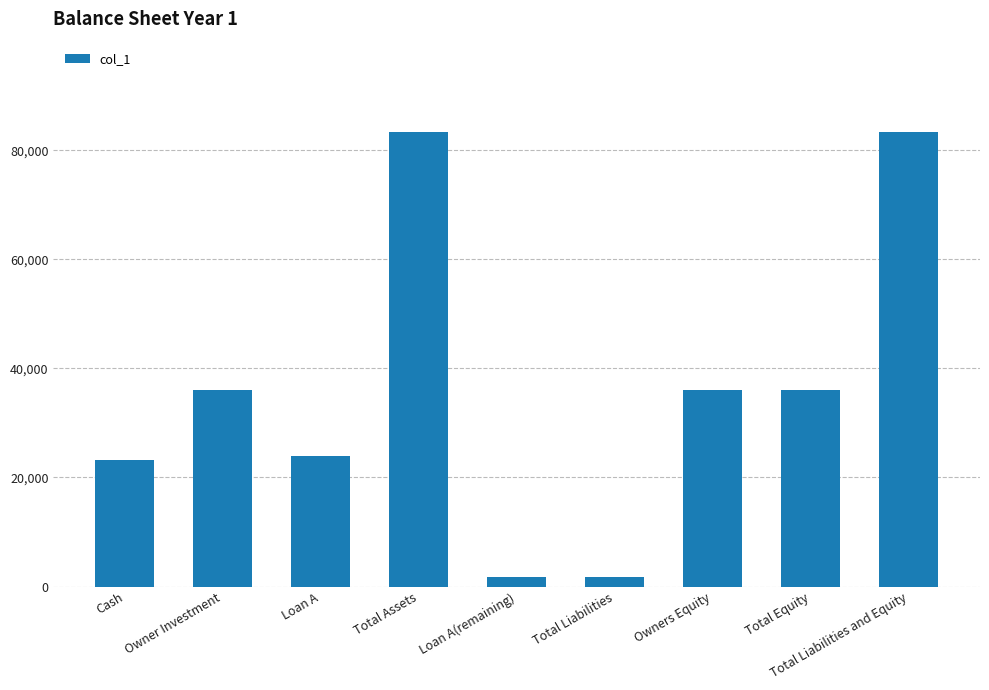

Reading left to right, transcribe all the data shown in this chart.

23250	36000	24000	83250	1800	1800	36000	36000	83250